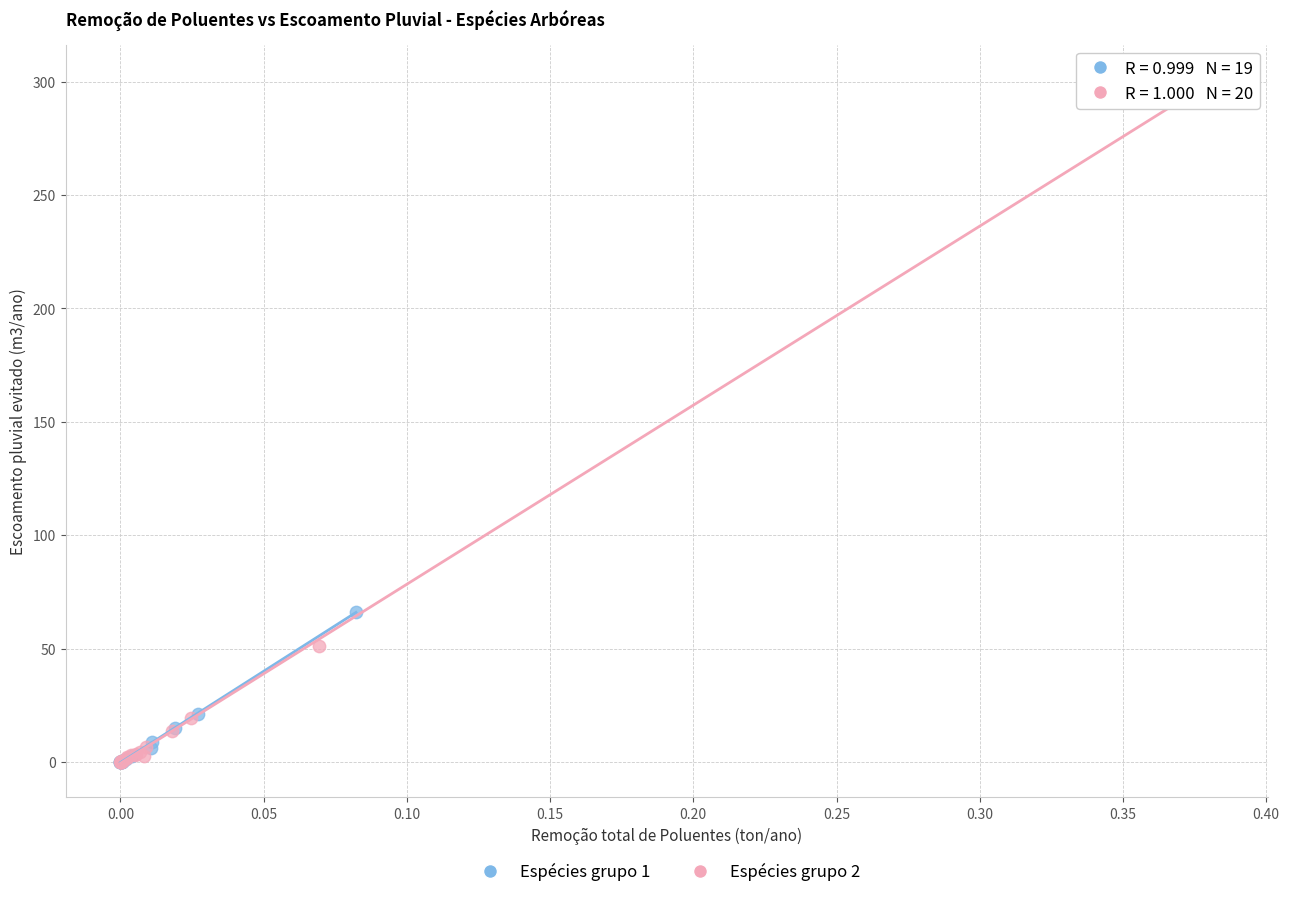

Which series has the largest Y range (max minus min)?

Espécies grupo 2